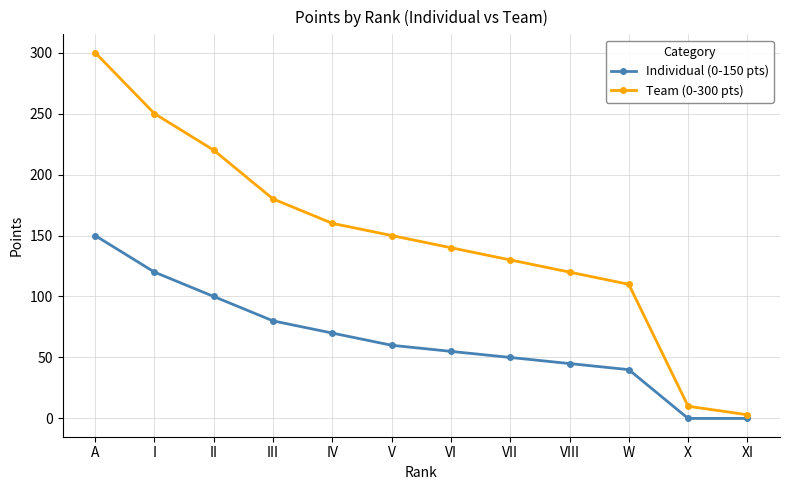

What is the sum of all Individual (0-150 pts) values?

770